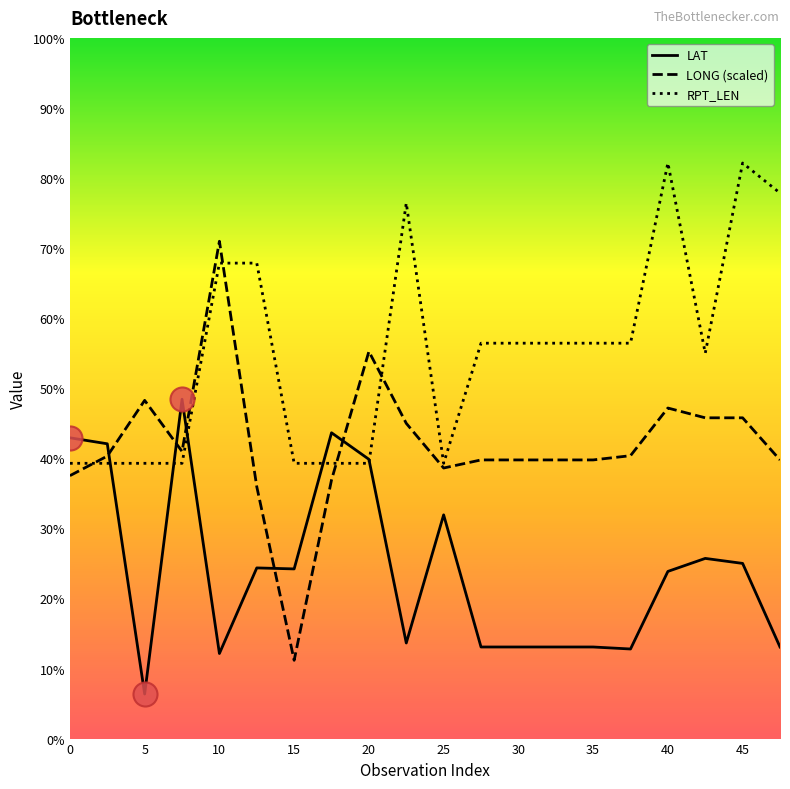

At which category is the sum across all series the highest?

40